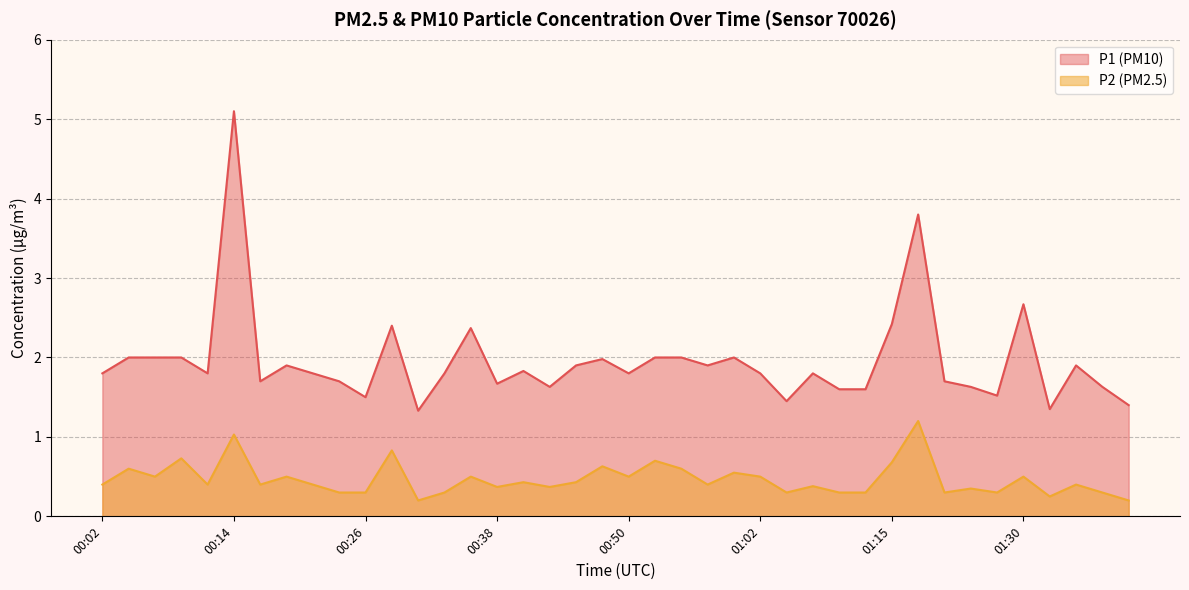

Which category has the highest value across all series?

00:14